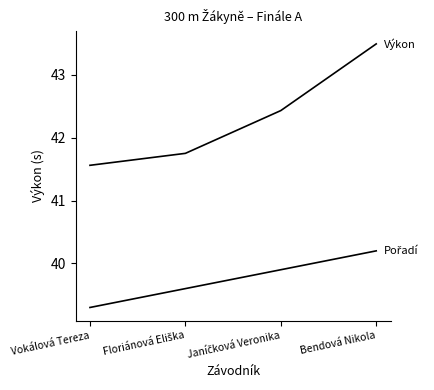

How many lines are shown in the chart?

2